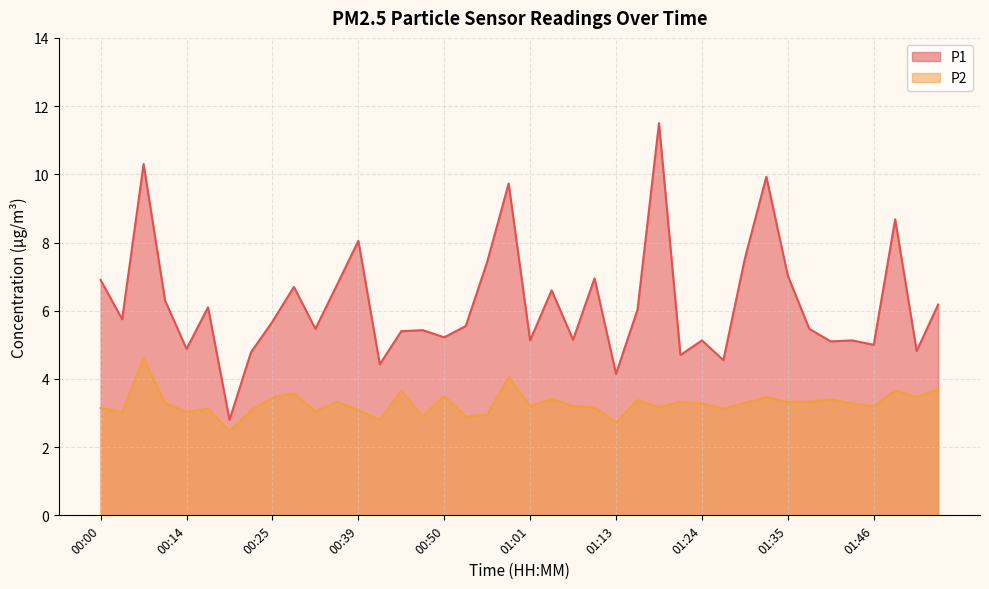

List the labels in order of P2 value, smallest first.

00:19, 01:13, 00:41, 00:47, 00:52, 00:55, 00:03, 00:14, 00:30, 00:22, 00:39, 00:17, 01:26, 00:00, 01:10, 01:18, 01:01, 01:06, 01:46, 01:24, 01:43, 00:11, 01:29, 00:33, 01:21, 01:35, 01:38, 01:15, 01:41, 01:03, 00:25, 01:32, 01:54, 00:50, 00:28, 00:44, 01:52, 01:57, 00:58, 00:06